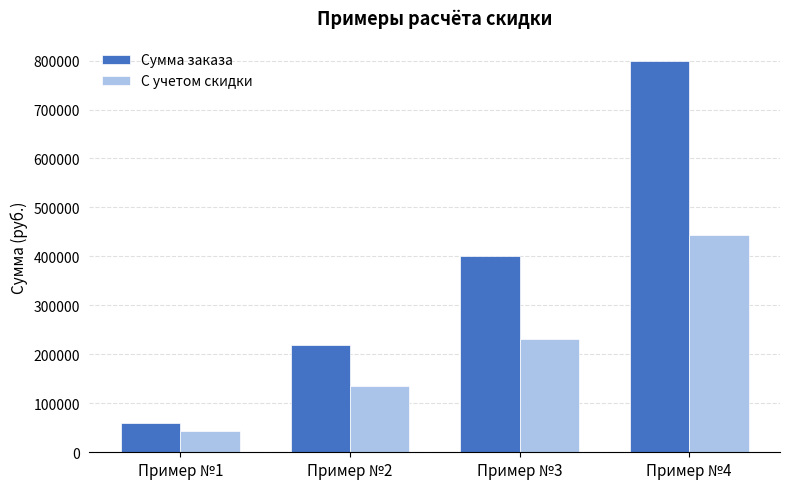

At how many categories does at least one series exceed 419903?

1